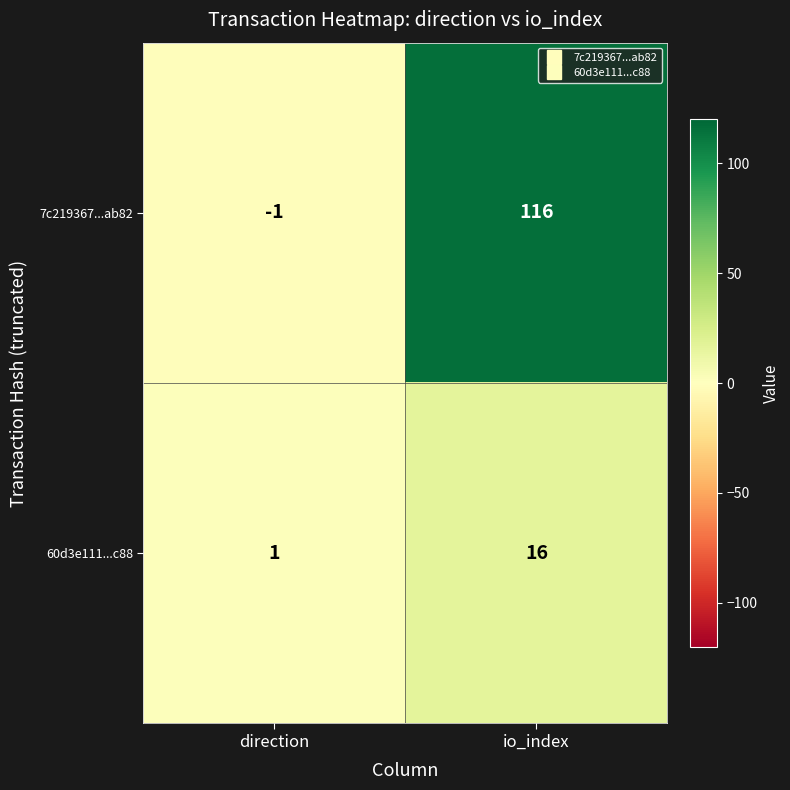

What is the difference between the maximum and minimum values in the 7c219367...ab82 series?

117